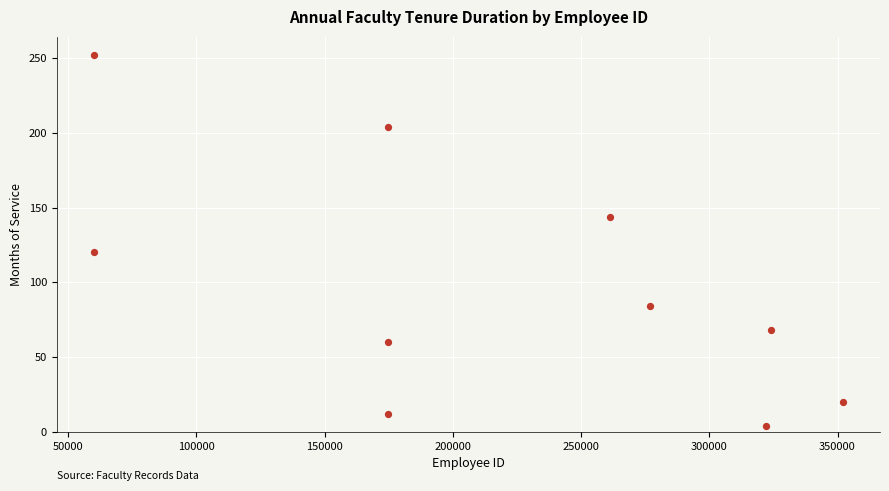

What is the average Y value?

97